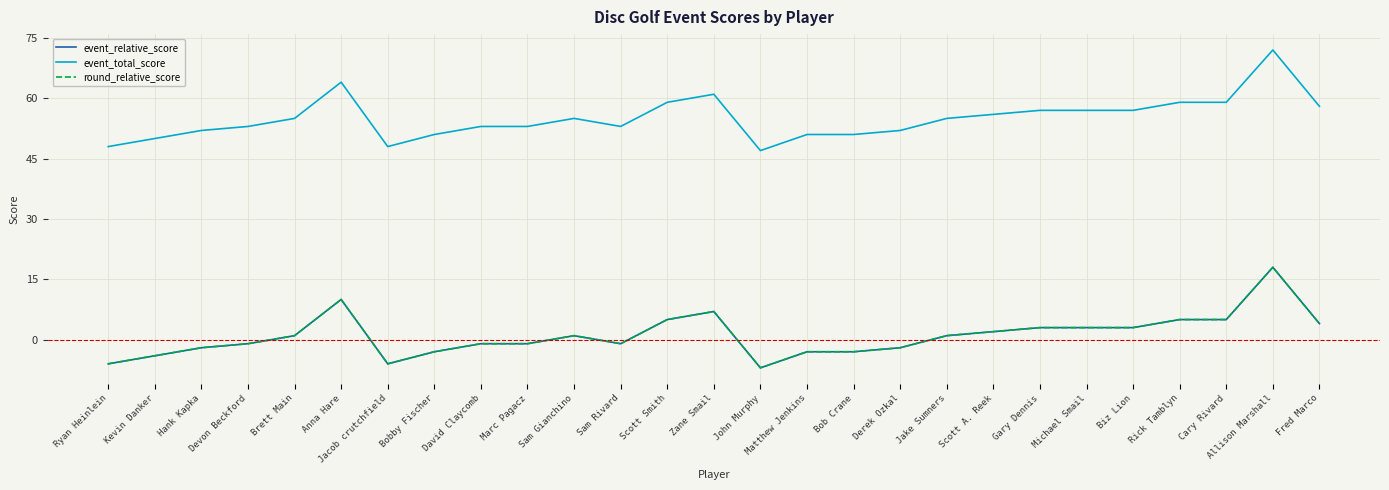

What is the label of the 18th point from the left?

Derek Ozkal